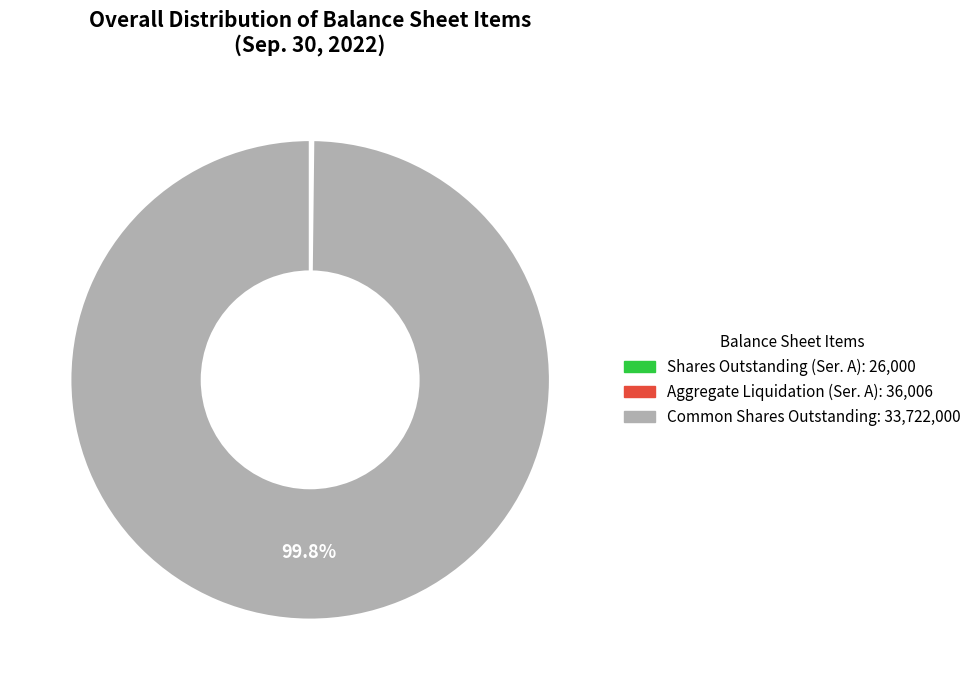

Does any single category account for the majority?

Yes